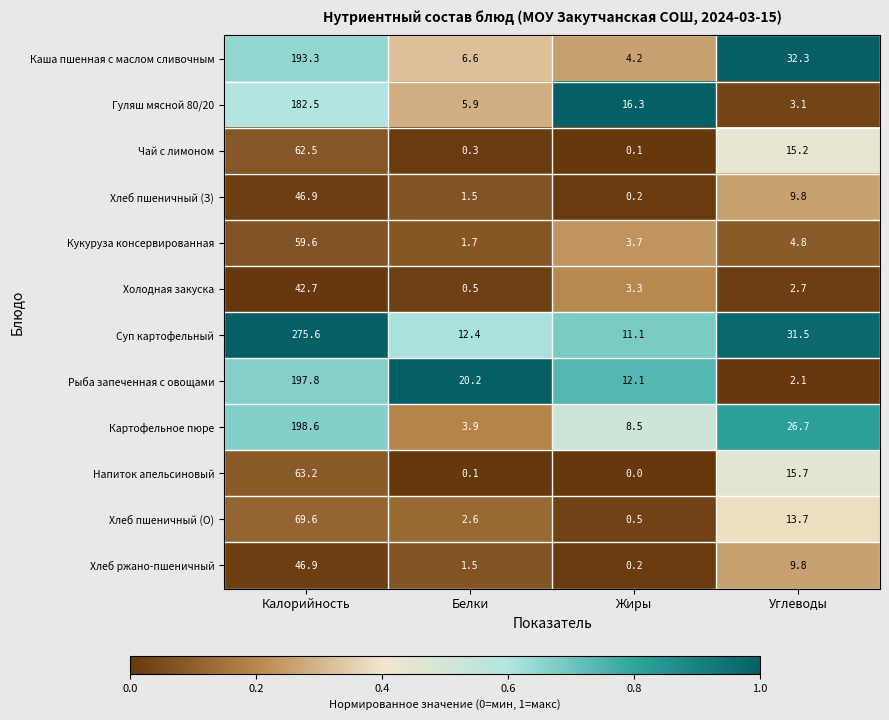

The value of Картофельное пюре at Белки is 3.9. True or false?

True